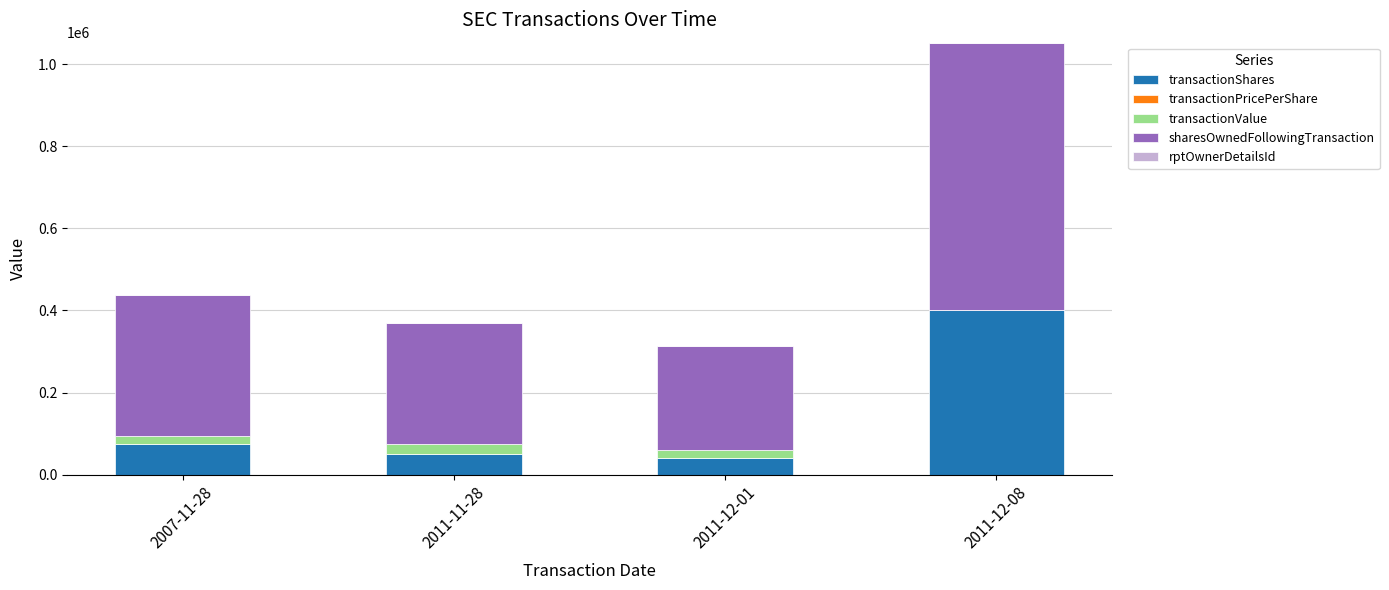

What is the highest value of the transactionShares series?

400000.0